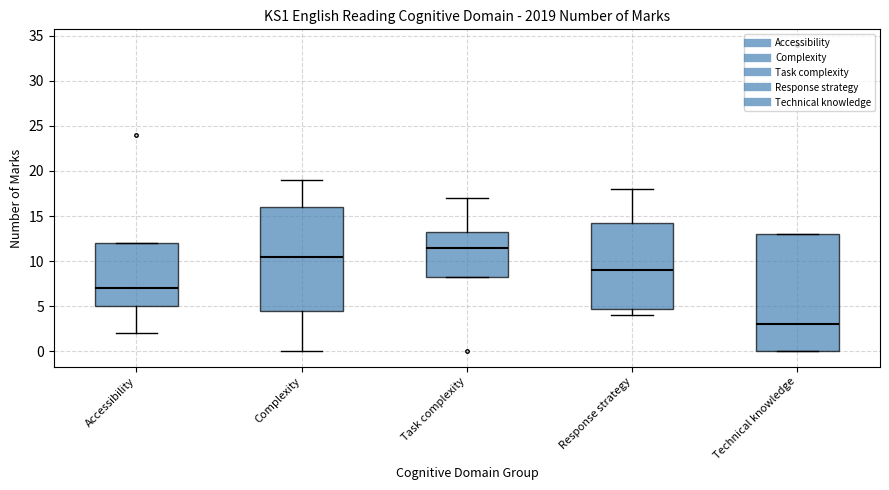

Reading left to right, transcribe this box plot: for each box, give where its median line is, the range the box spans, and where its two whiskers end, as read against the y-axis. The values are not printed on the chart, so give them approximately, as read against the axis.

Accessibility: median 7.0, box 5.0 to 12.0, whiskers 2.0 to 12.0
Complexity: median 10.5, box 4.5 to 16.0, whiskers 0.0 to 19.0
Task complexity: median 11.5, box 8.5 to 13.5, whiskers 8.5 to 17.0
Response strategy: median 9.0, box 5.0 to 14.5, whiskers 4.0 to 18.0
Technical knowledge: median 3.0, box 0.0 to 13.0, whiskers 0.0 to 13.0